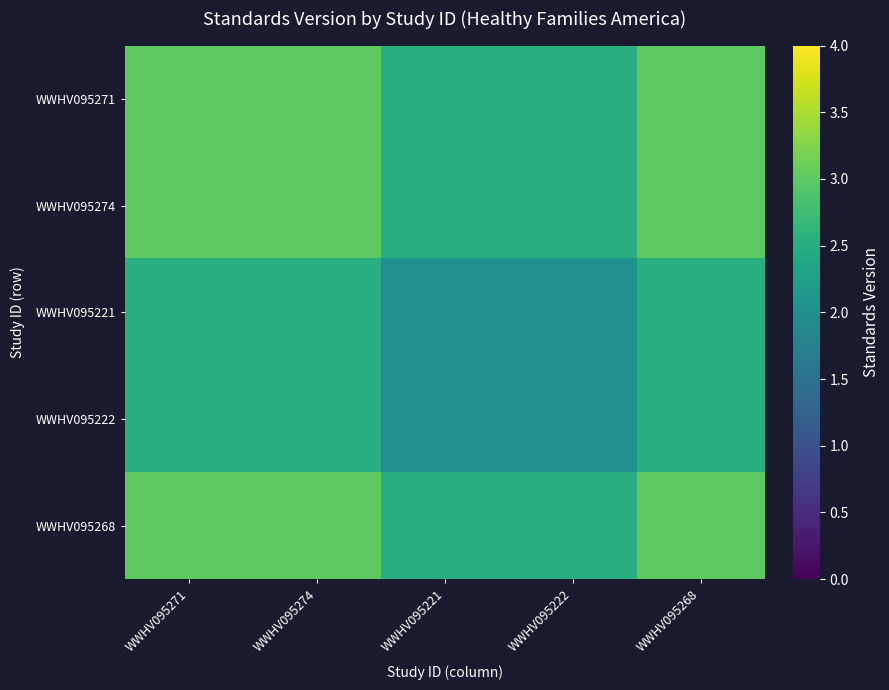

Reading left to right, list all the values displayed in this chart.

WWHV095271: WWHV095271=3.0	WWHV095274=3.0	WWHV095221=2.5	WWHV095222=2.5	WWHV095268=3.0
WWHV095274: WWHV095271=3.0	WWHV095274=3.0	WWHV095221=2.5	WWHV095222=2.5	WWHV095268=3.0
WWHV095221: WWHV095271=2.5	WWHV095274=2.5	WWHV095221=2.0	WWHV095222=2.0	WWHV095268=2.5
WWHV095222: WWHV095271=2.5	WWHV095274=2.5	WWHV095221=2.0	WWHV095222=2.0	WWHV095268=2.5
WWHV095268: WWHV095271=3.0	WWHV095274=3.0	WWHV095221=2.5	WWHV095222=2.5	WWHV095268=3.0